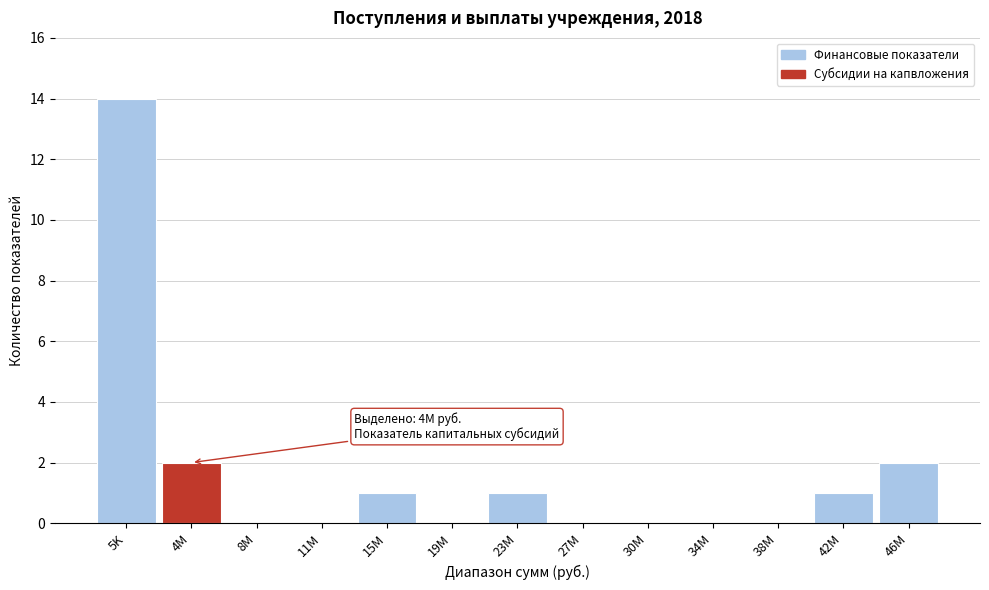

Reading left to right, what are all the values shown in this chart?

5K=14	4M=2	8M=0	11M=0	15M=1	19M=0	23M=1	27M=0	30M=0	34M=0	38M=0	42M=1	46M=2